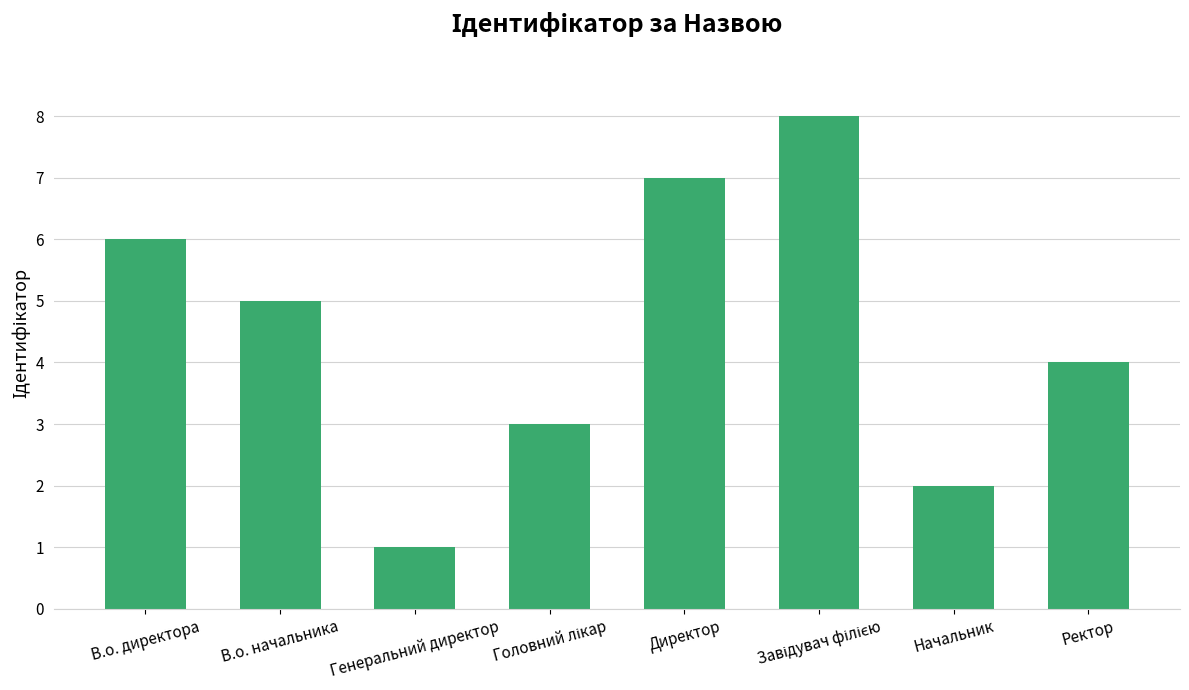

What is the change in value from Директор to Начальник?

-5